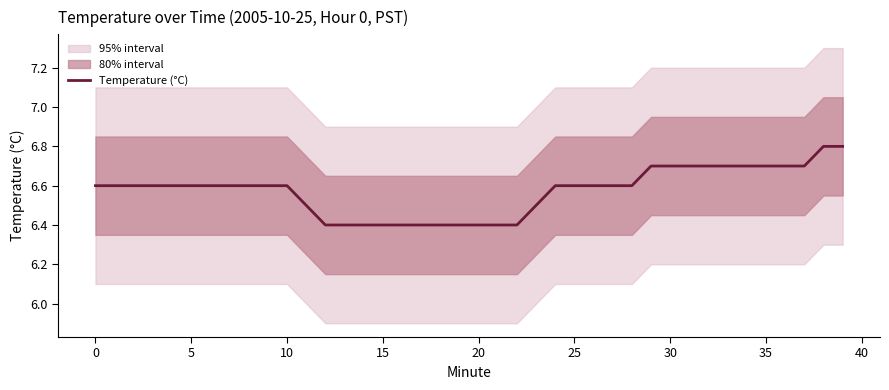

Does the chart display data point markers on the line(s)?

No